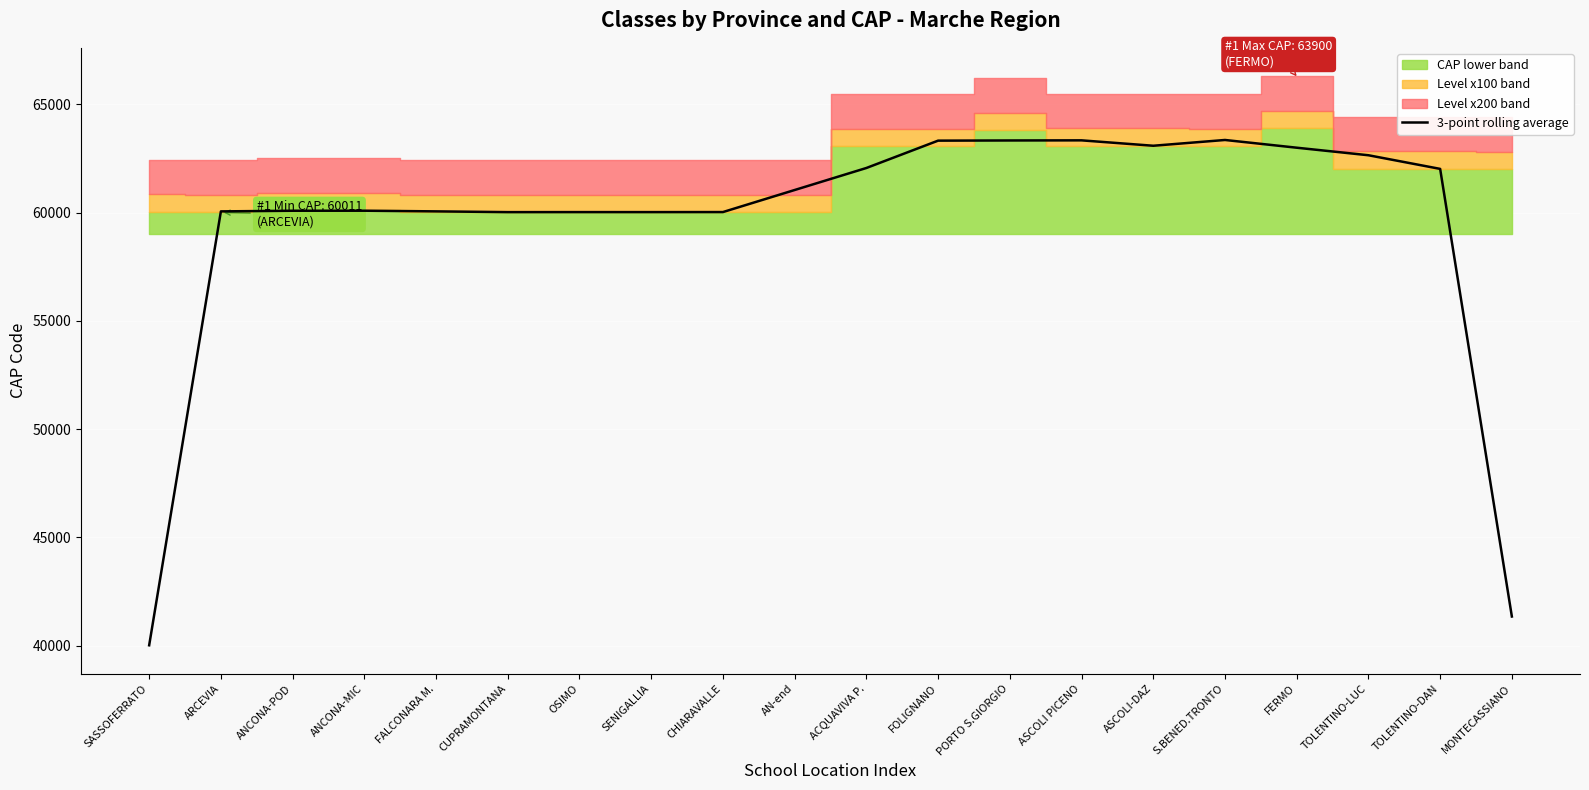

Rank the categories by value from lowest to highest.

SASSOFERRATO, MONTECASSIANO, CUPRAMONTANA, SENIGALLIA, OSIMO, CHIARAVALLE, ARCEVIA, FALCONARA M., ANCONA-POD, ANCONA-MIC, AN-end, TOLENTINO-DAN, ACQUAVIVA P., TOLENTINO-LUC, FERMO, ASCOLI-DAZ, FOLIGNANO, PORTO S.GIORGIO, ASCOLI PICENO, S.BENED.TRONTO